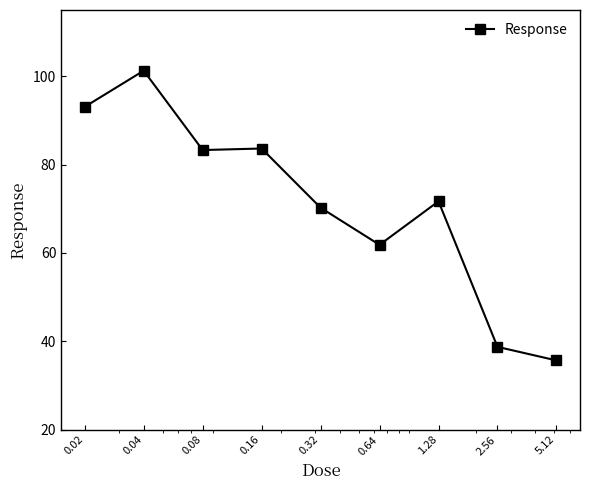

What is the smallest value displayed?

35.7